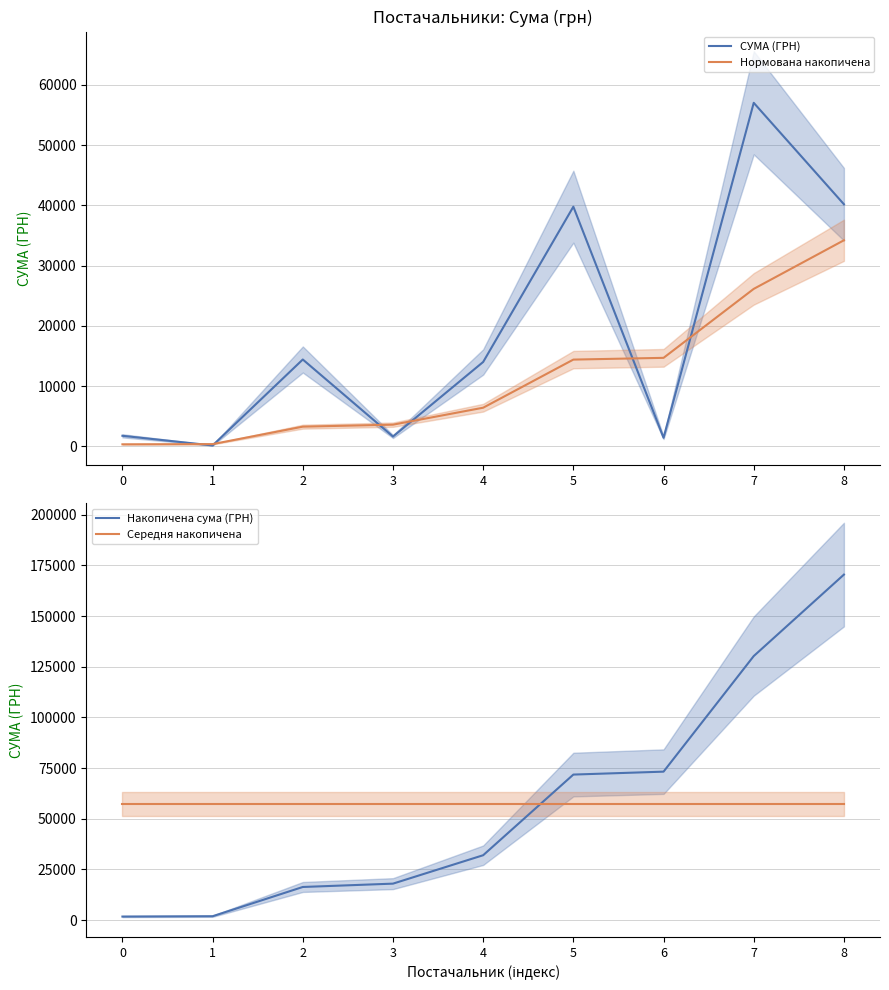

What is the total value across all series at 8?

302214.7